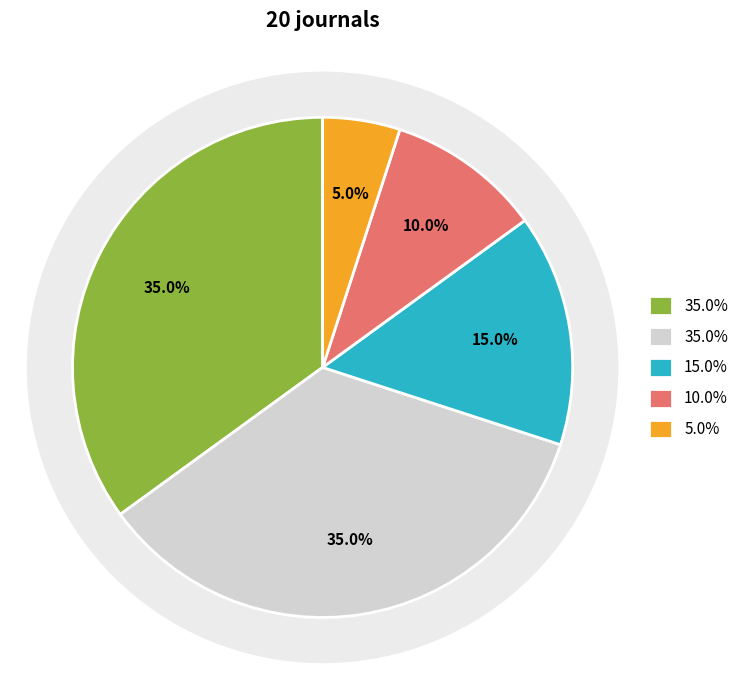

Does Q3 represent more than half of the total?

No